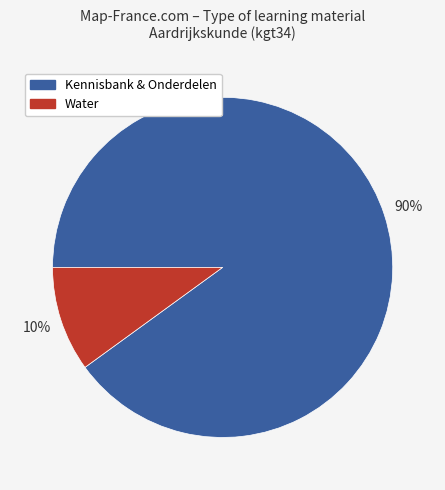

Is there any slice that represents more than half of the pie?

Yes